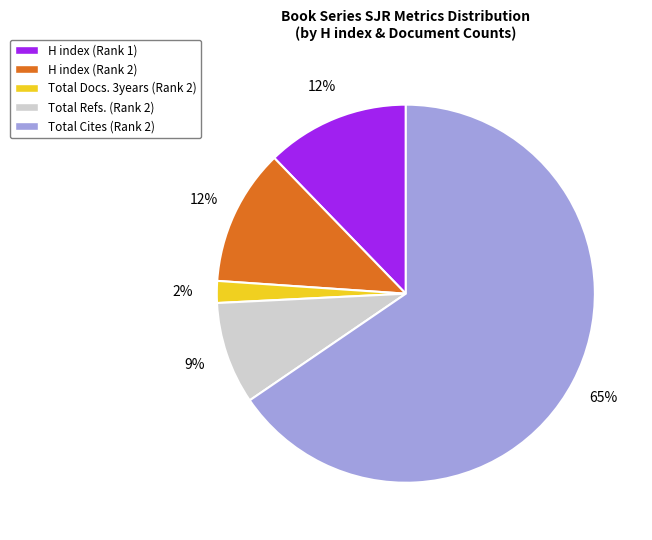

Count the number of slices in the pie.

5